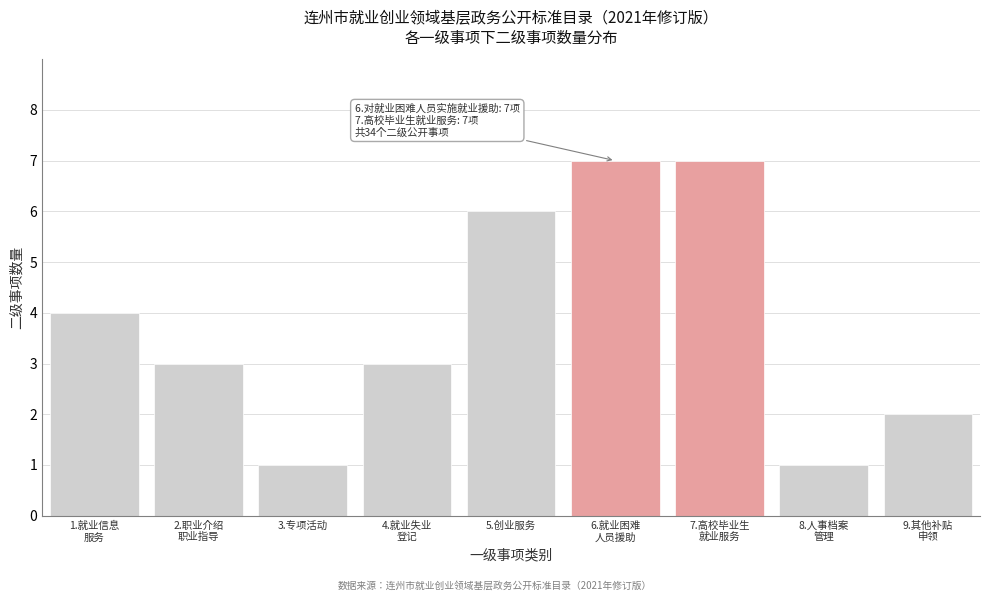

Reading right to left, list all the values displayed in this chart.

2	1	7	7	6	3	1	3	4